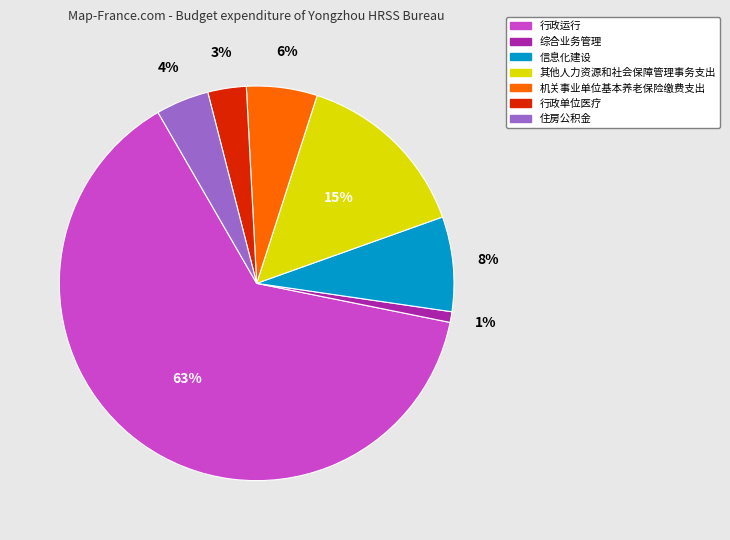

Is it true that 行政运行 is 73% of the pie?

False